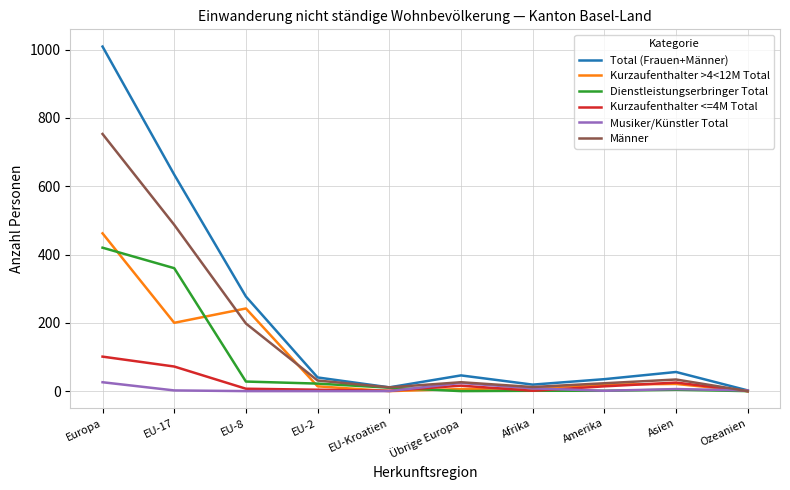

What is the sum of all Total (Frauen+Männer) values?

2129